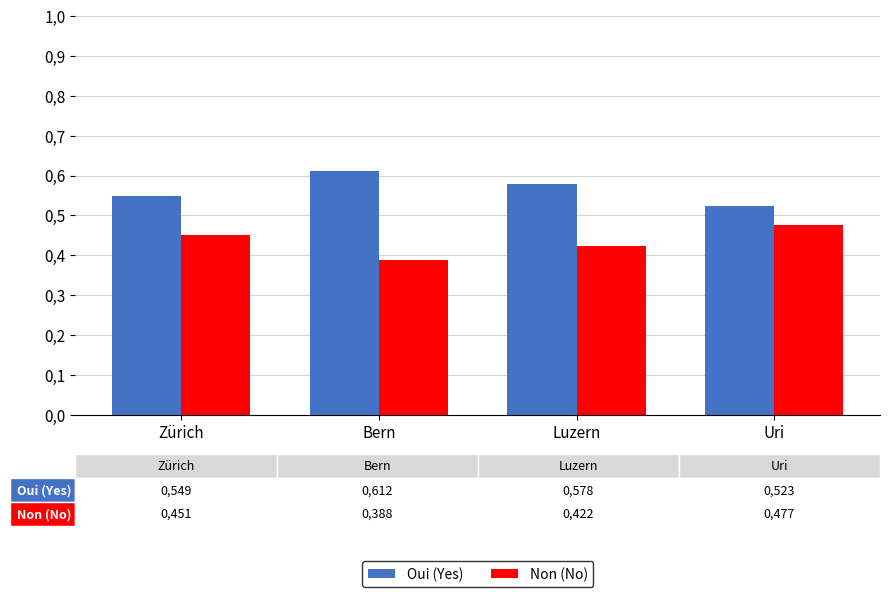

Between Zürich and Bern, which is larger?

Bern